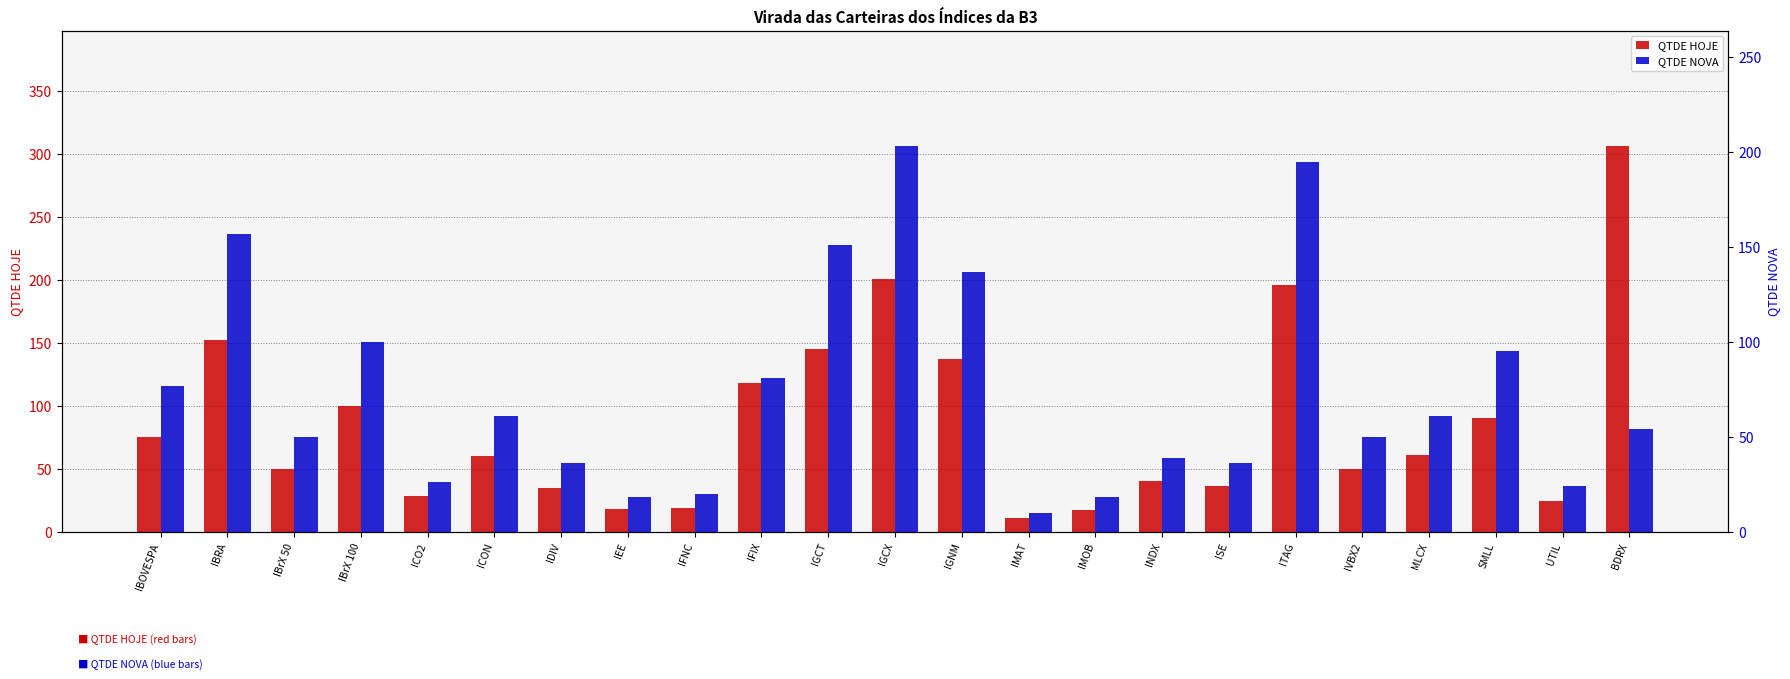

Reading right to left, extract all data points from this chart.

QTDE HOJE: 306	24	90	61	50	196	36	40	17	11	137	201	145	118	19	18	35	60	28	100	50	152	75
QTDE NOVA: 54	24	95	61	50	195	36	39	18	10	137	203	151	81	20	18	36	61	26	100	50	157	77